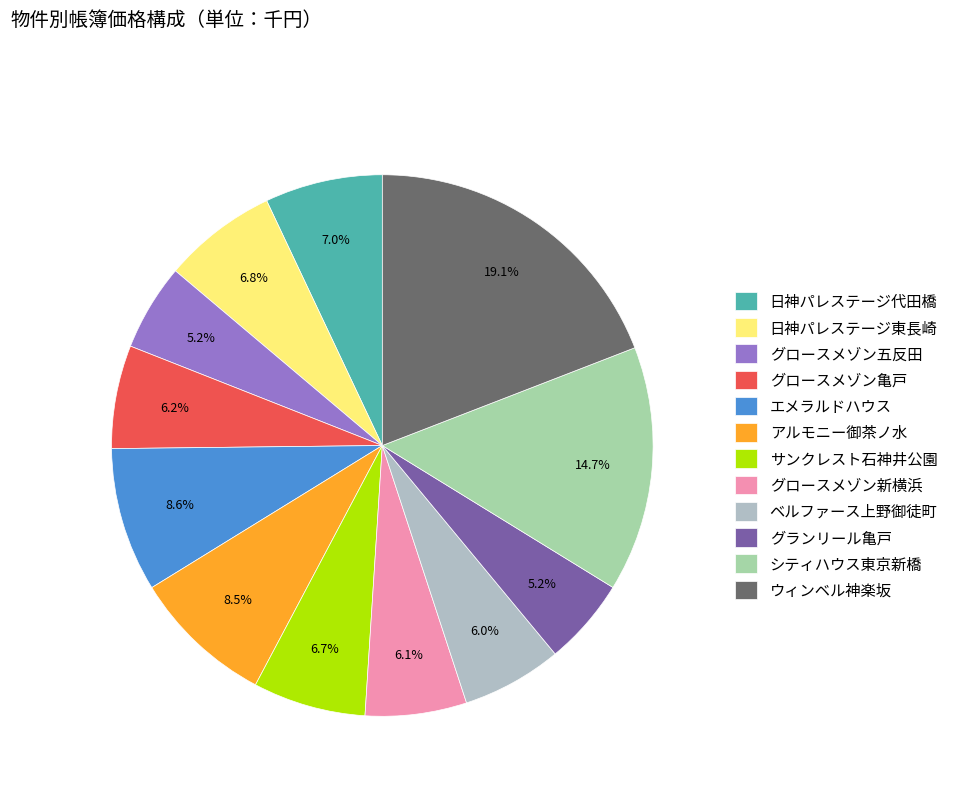

To the nearest percent, what is the difference between the グロースメゾン五反田 and 日神パレステージ代田橋 slice percentages?

2%